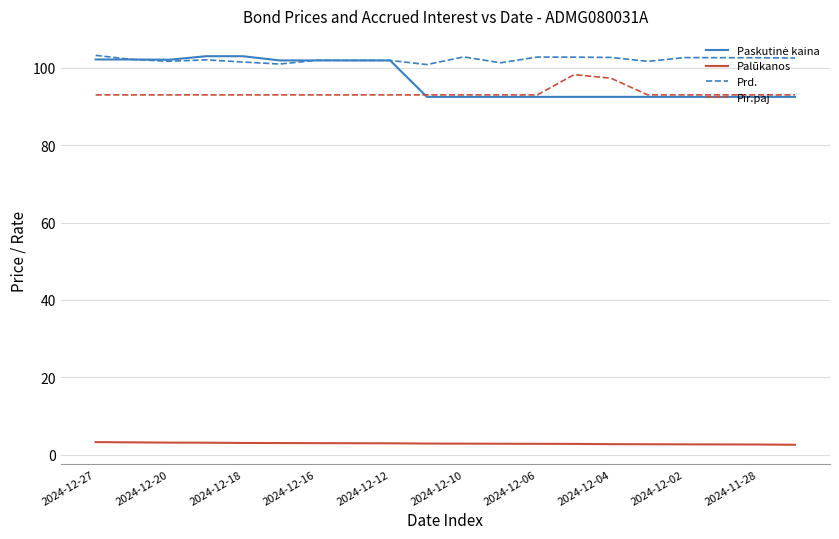

True or false: Pir.paj and Palūkanos cross at least once.

False